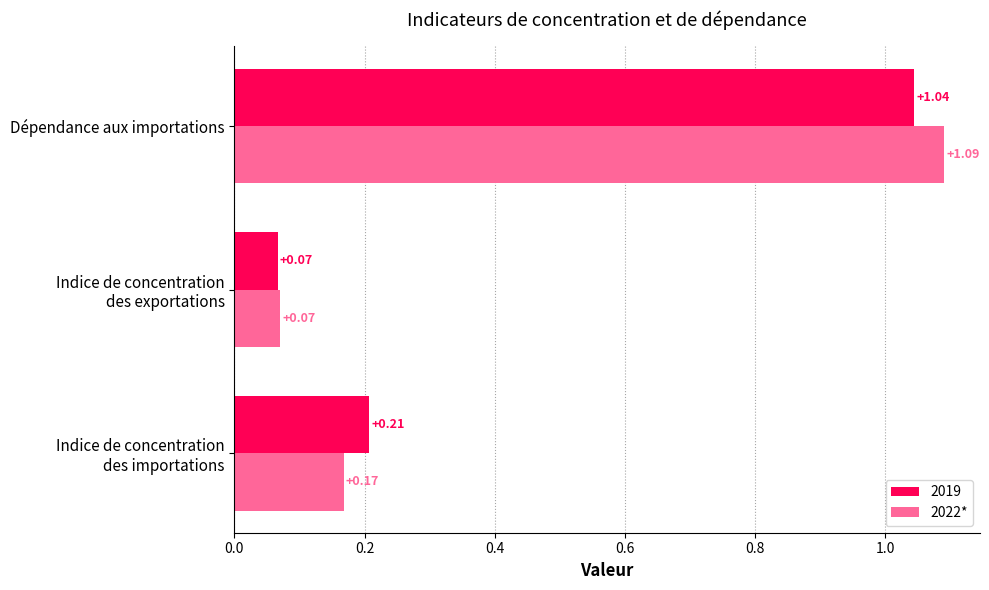

How many data points does each series have?

3